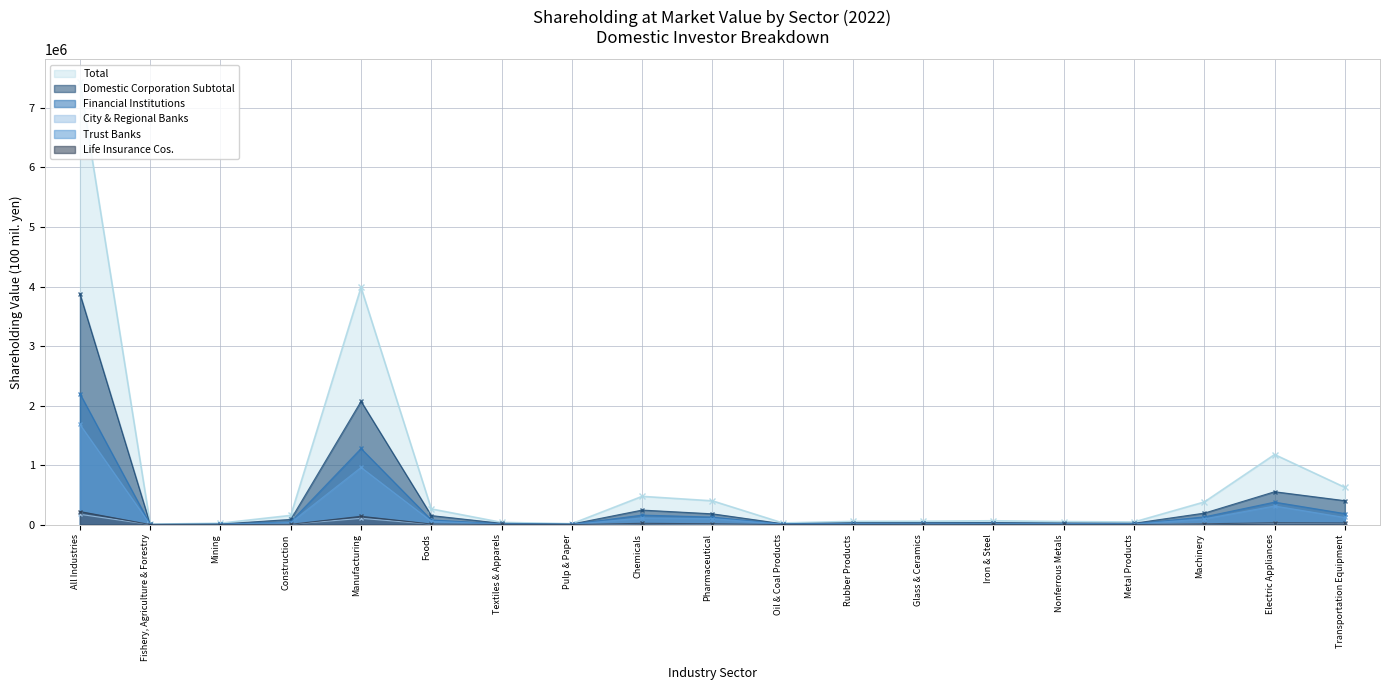

At which label does Domestic Corporation Subtotal first exceed 34552?

All Industries